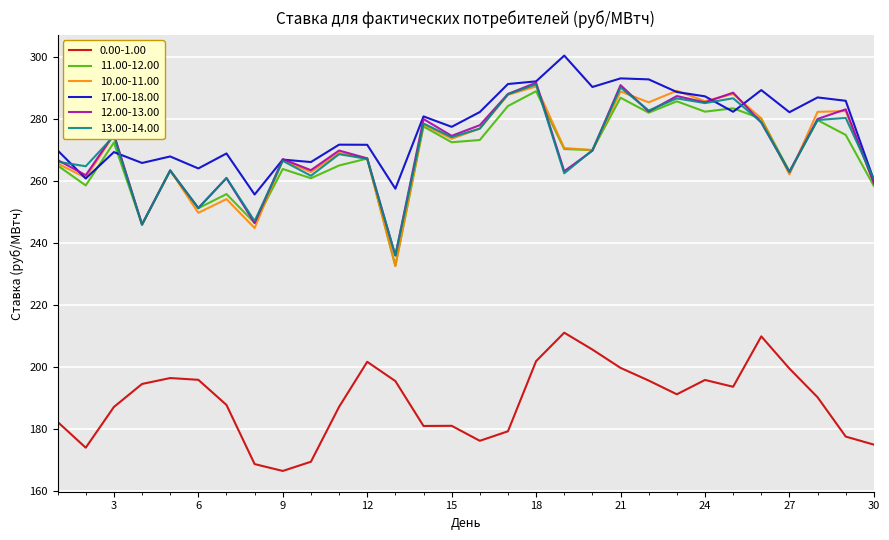

Which series has the largest range (max minus min)?

10.00-11.00